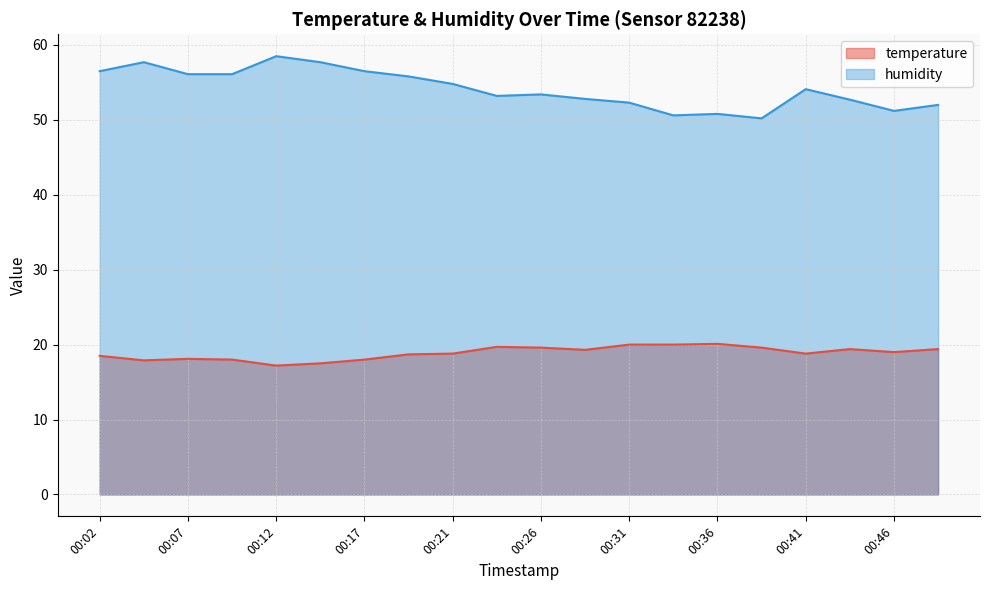

How many values in the temperature series are below 19?

10